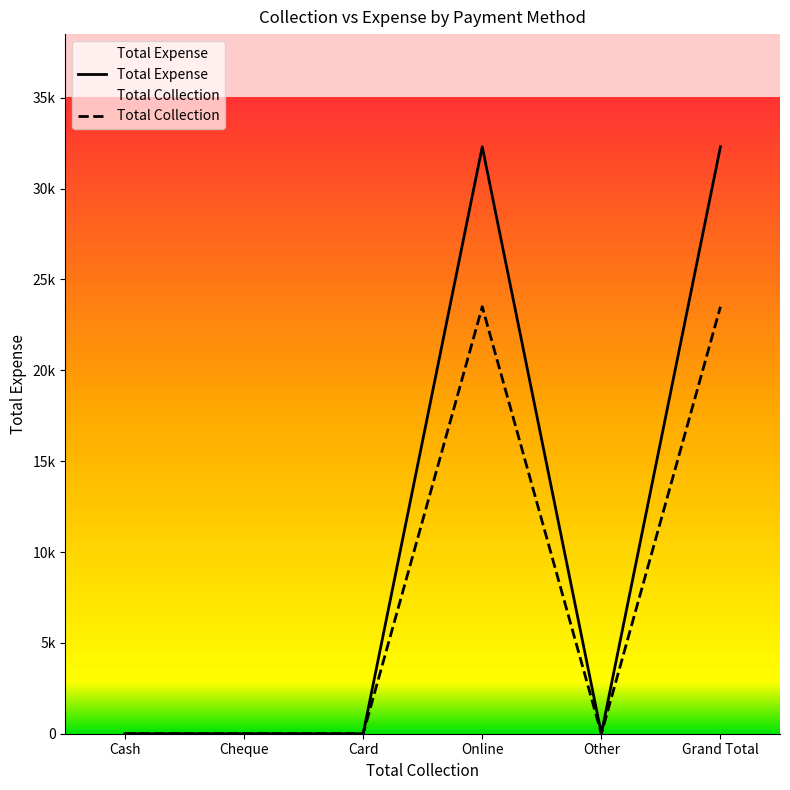

True or false: Total Expense and Total Collection intersect in this chart.

False